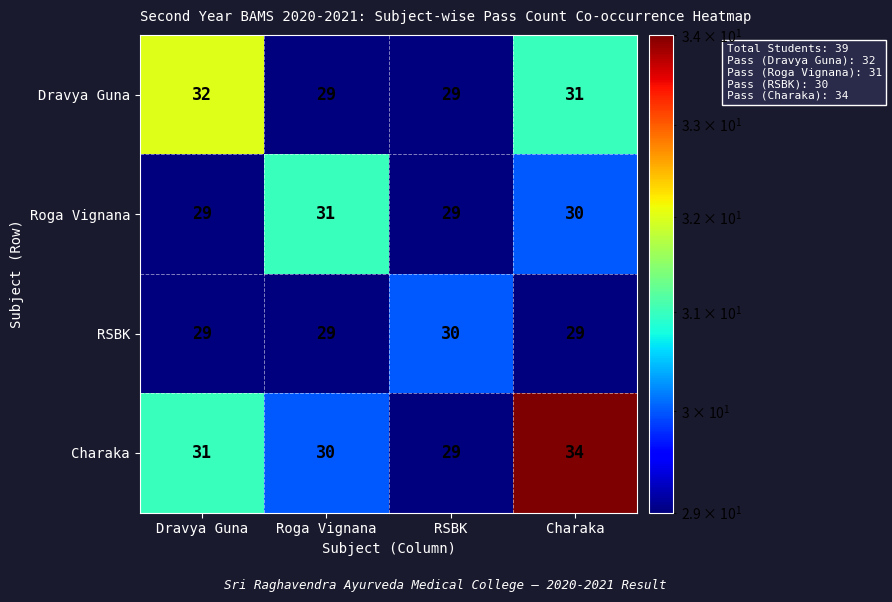

What is the sum of the Charaka values at Roga Vignana and Dravya Guna?

61